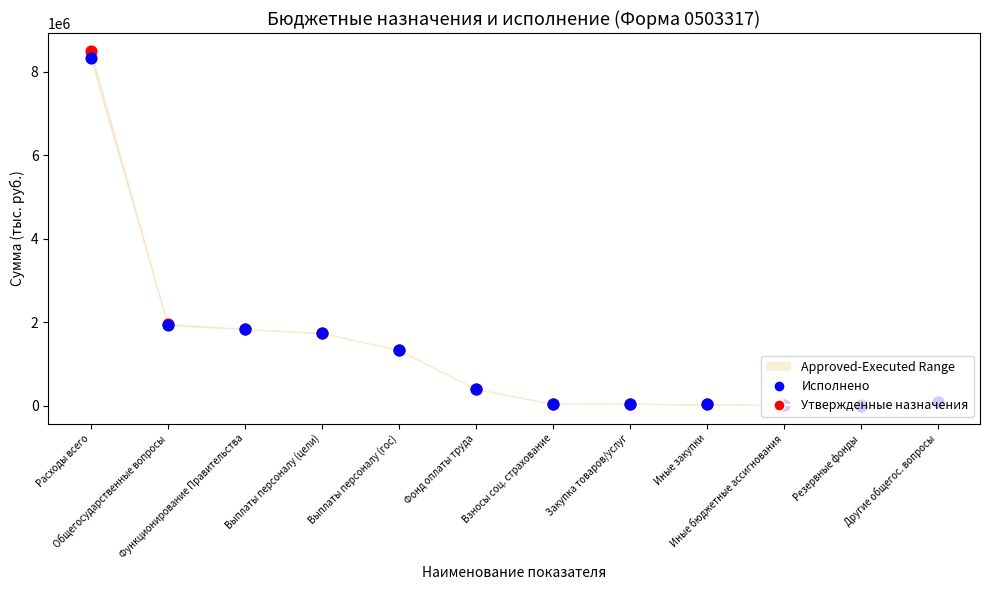

Is the value of Исполнено at Иные закупки greater than the value of Утвержденные назначения at Закупка товаров/услуг?

No